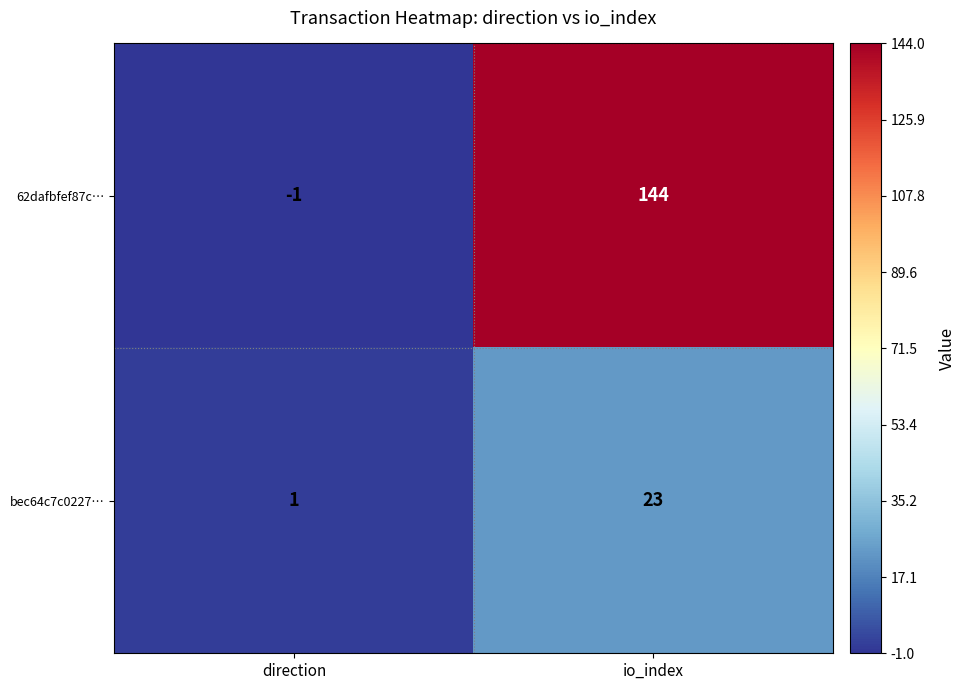

What is the difference between the bec64c7c0227… values at direction and io_index?

22